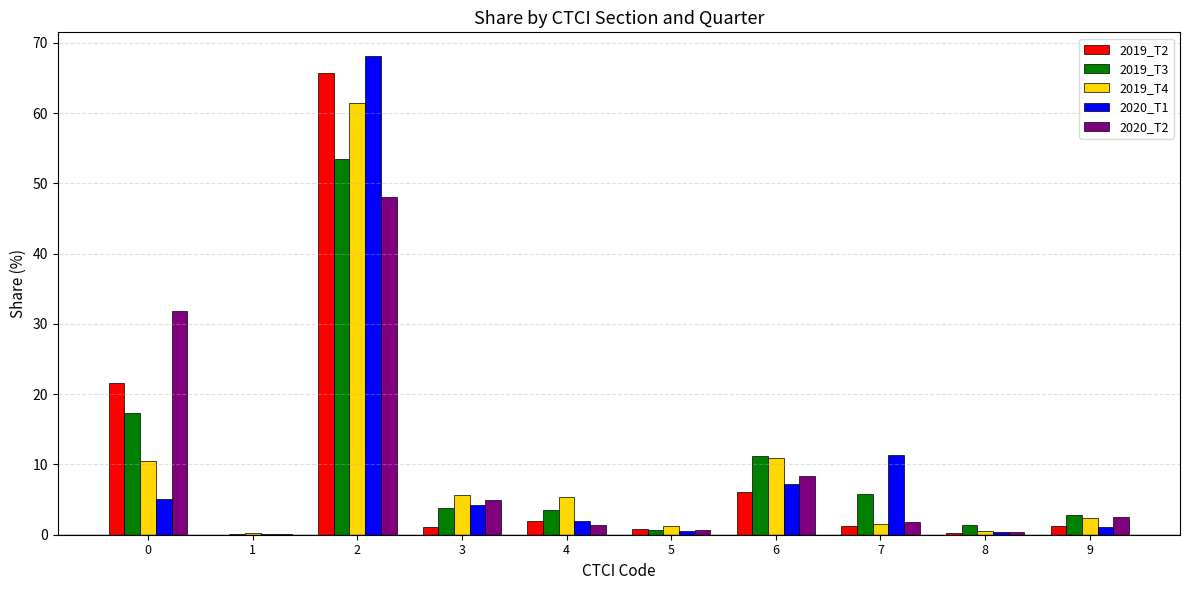

Is the value of 2020_T1 at 4 greater than the value of 2019_T4 at 1?

Yes